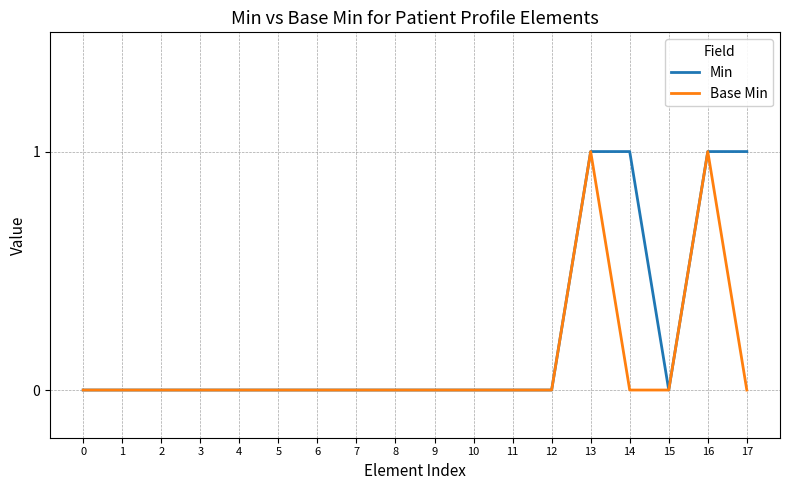

Is the value of Min at 17 greater than the value of Base Min at 7?

Yes